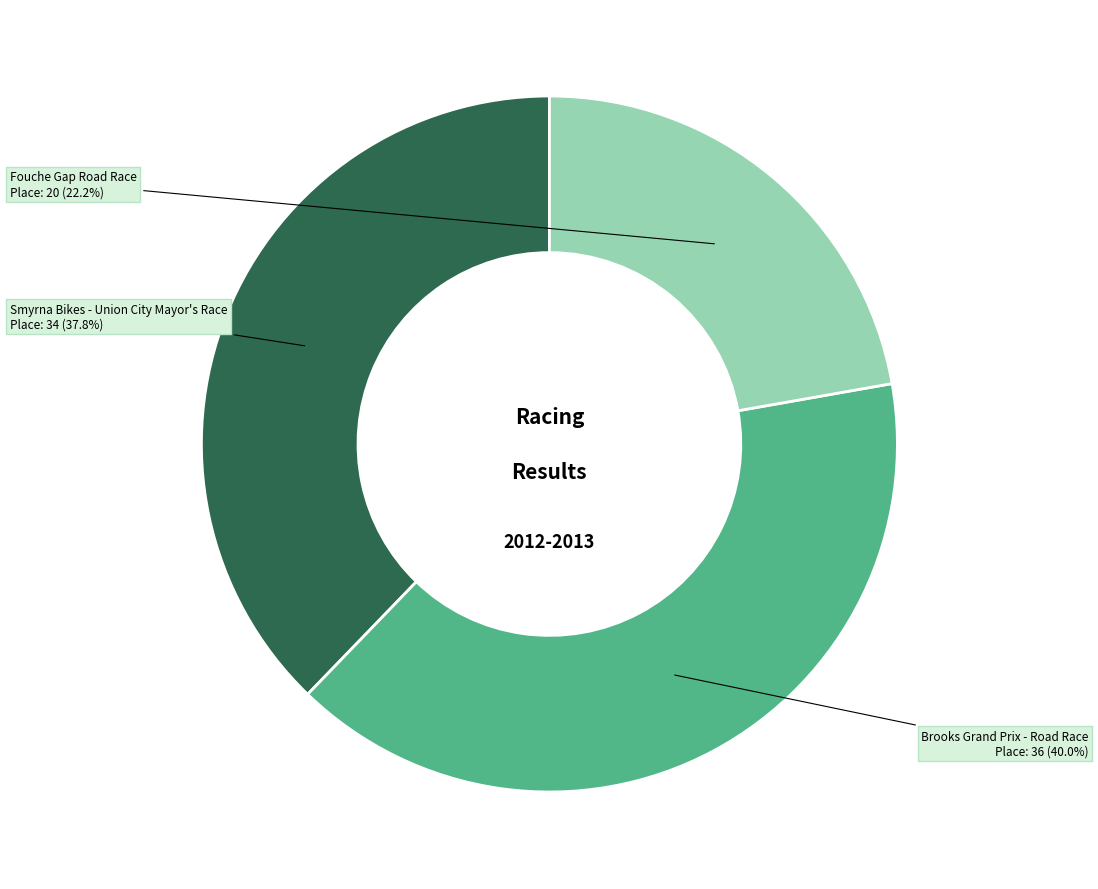

What percentage is NOT represented by Fouche Gap Road Race?

77.8%